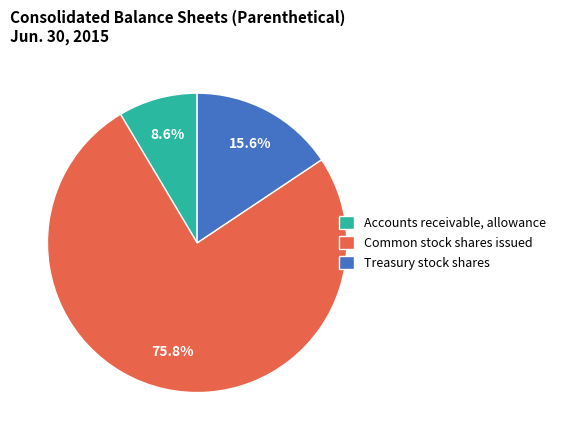

Combined, do Treasury stock shares and Accounts receivable, allowance account for over 50%?

No